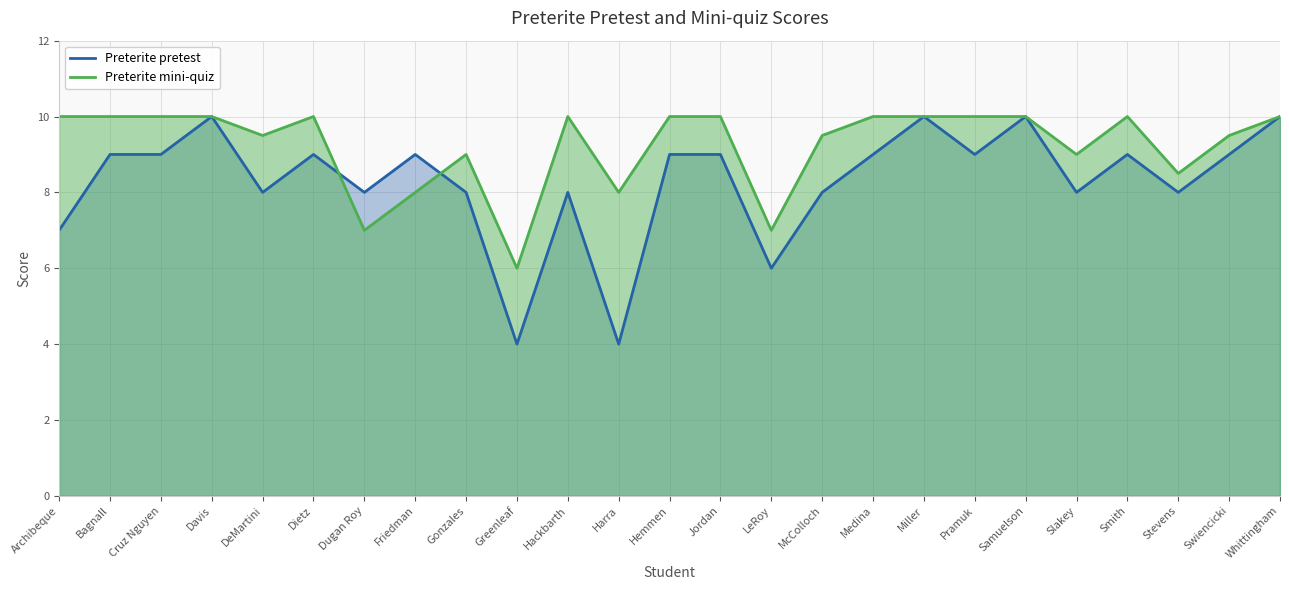

At how many categories does at least one series exceed 9?

17